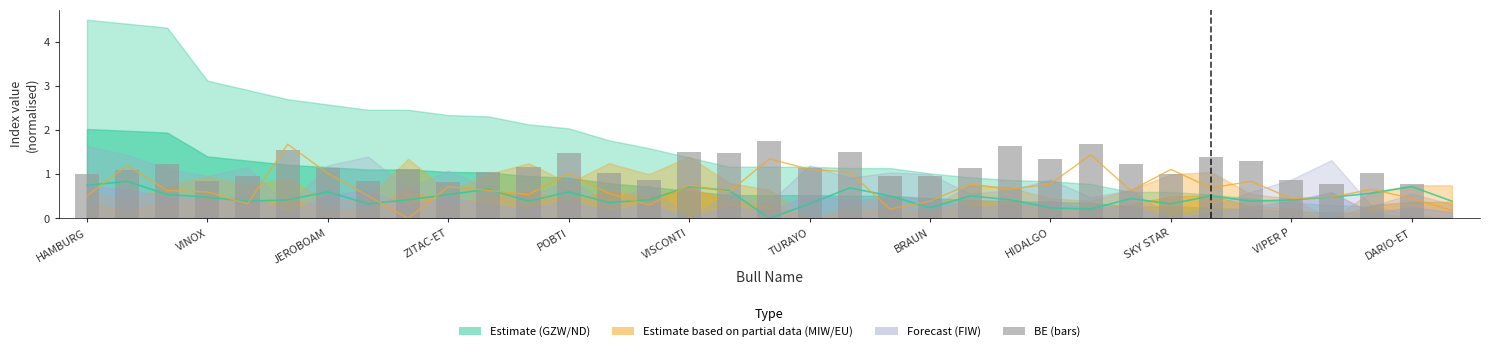

Which series has the largest total across all categories?

BE